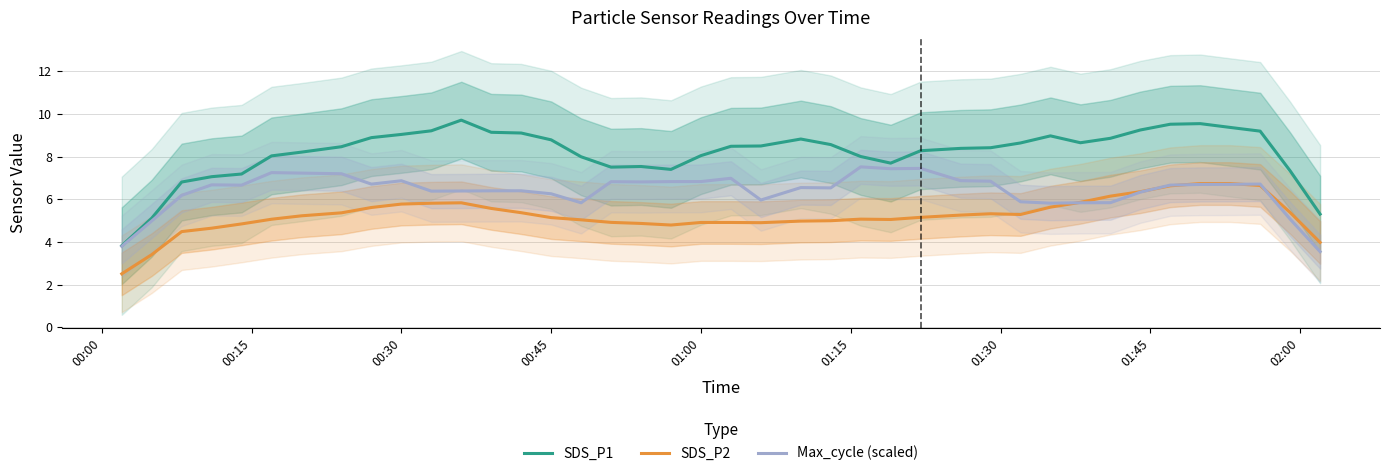

Count the number of categories in the chart.

40